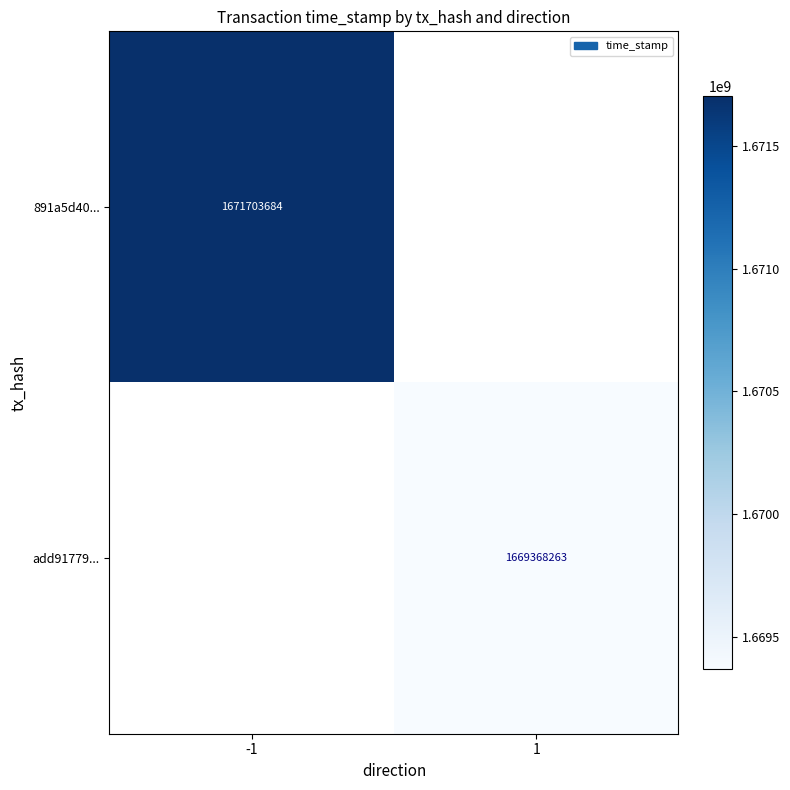

What is the minimum value shown in the chart?

1669368263.0